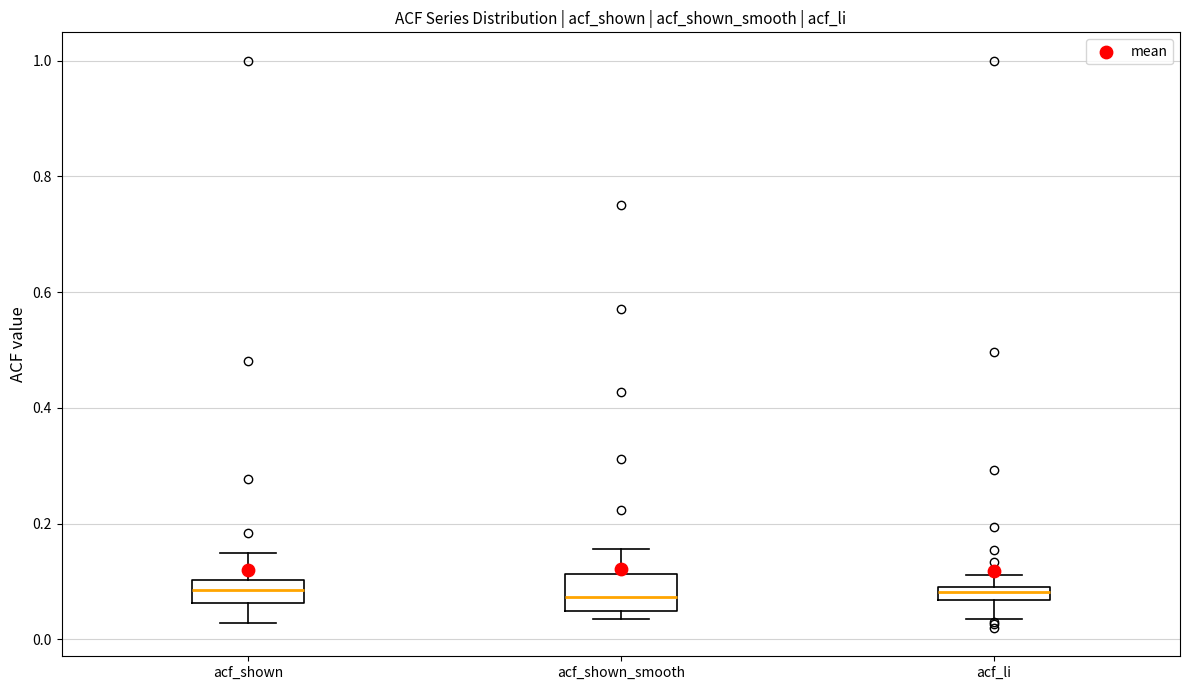

Where does the upper whisker of the box for acf_li end on the y-axis? The values are not printed on the chart, so give them approximately, as read against the axis.

0.12